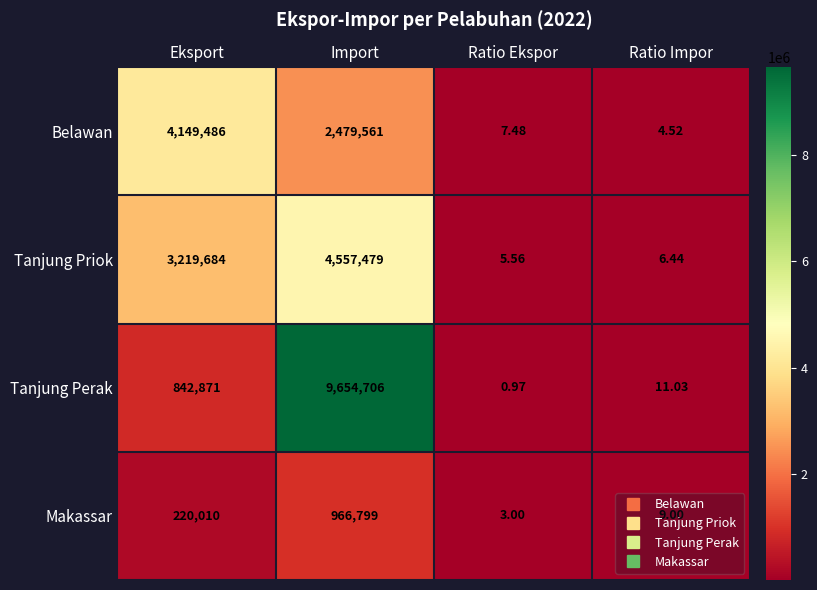

What is the spread (max minus min) of values at Ratio Impor?

6.5